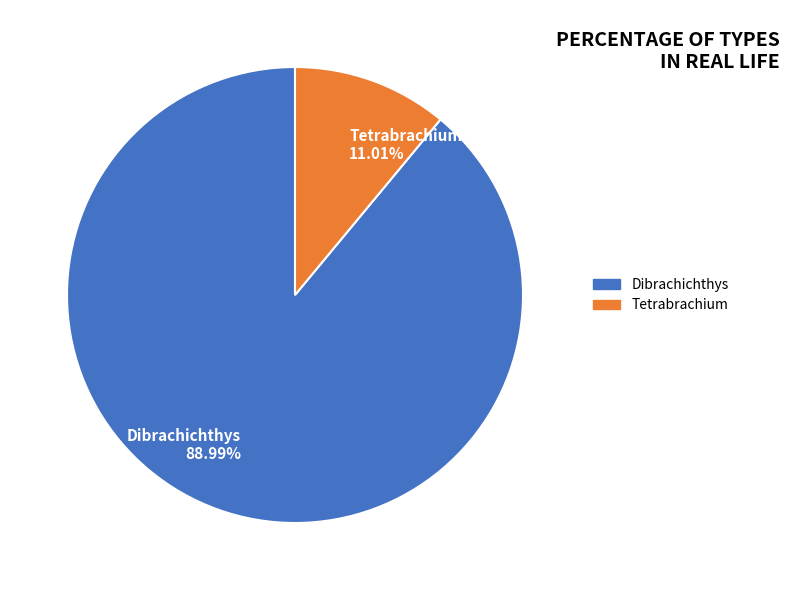

What is the largest slice in the pie chart?

Dibrachichthys